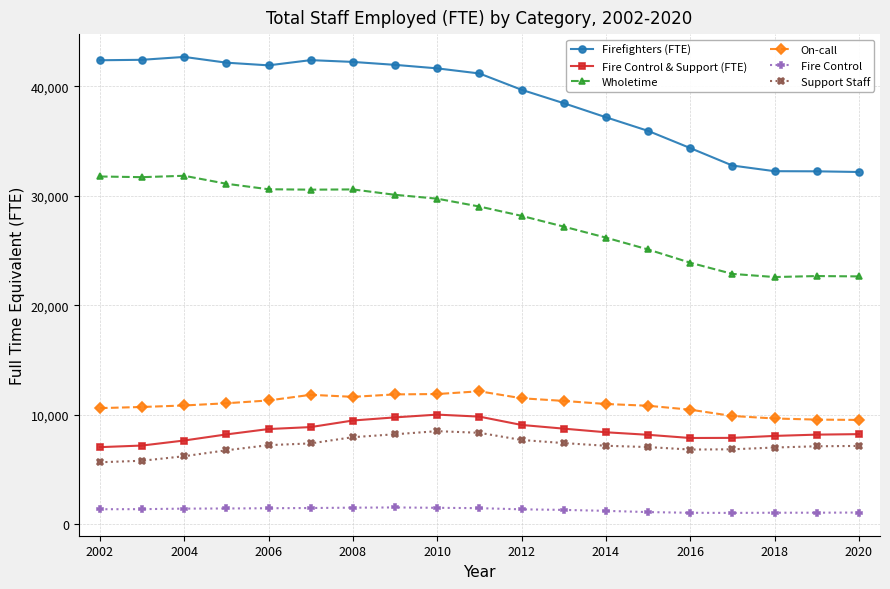

What is the minimum value for Firefighters (FTE)?

32172